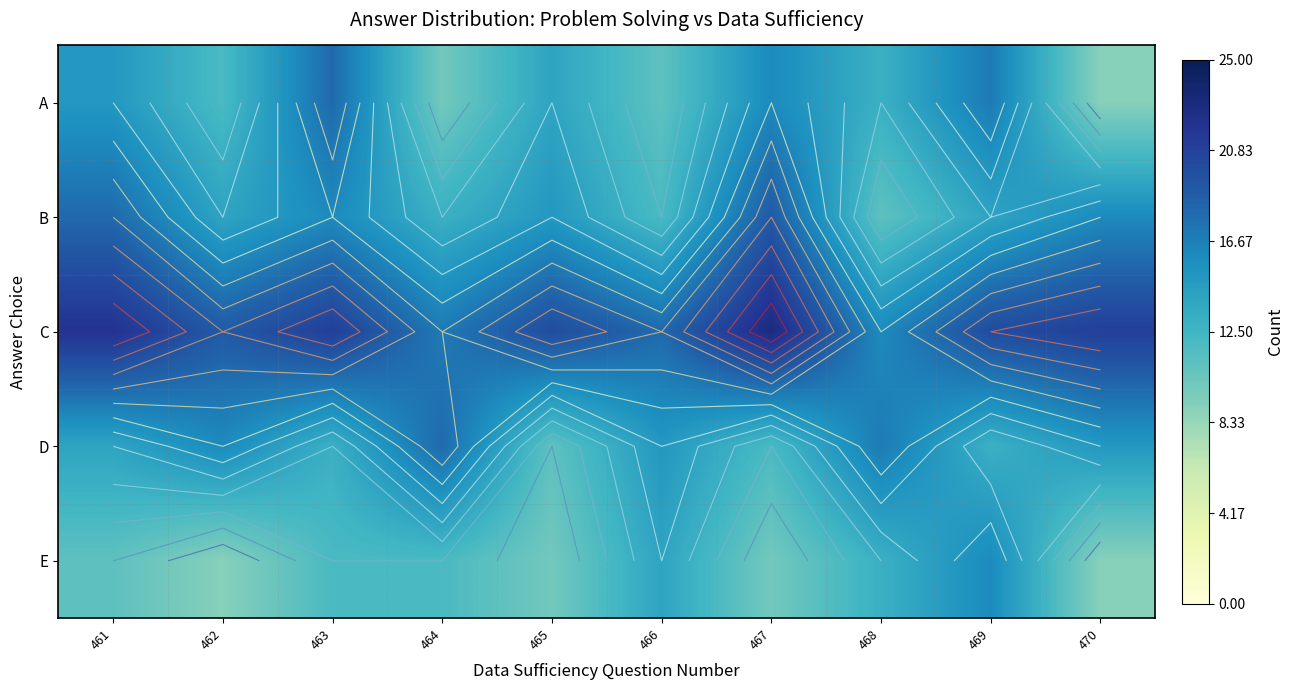

The B series shows 23 at 462. True or false?

False